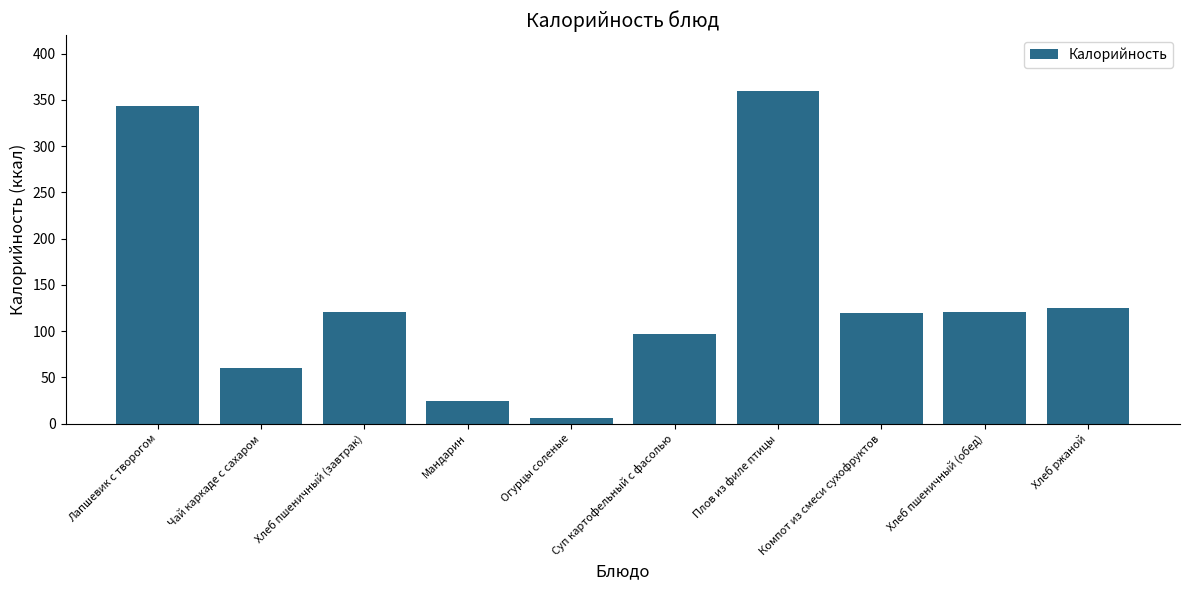

Which label corresponds to the smallest value in the chart?

Огурцы соленые